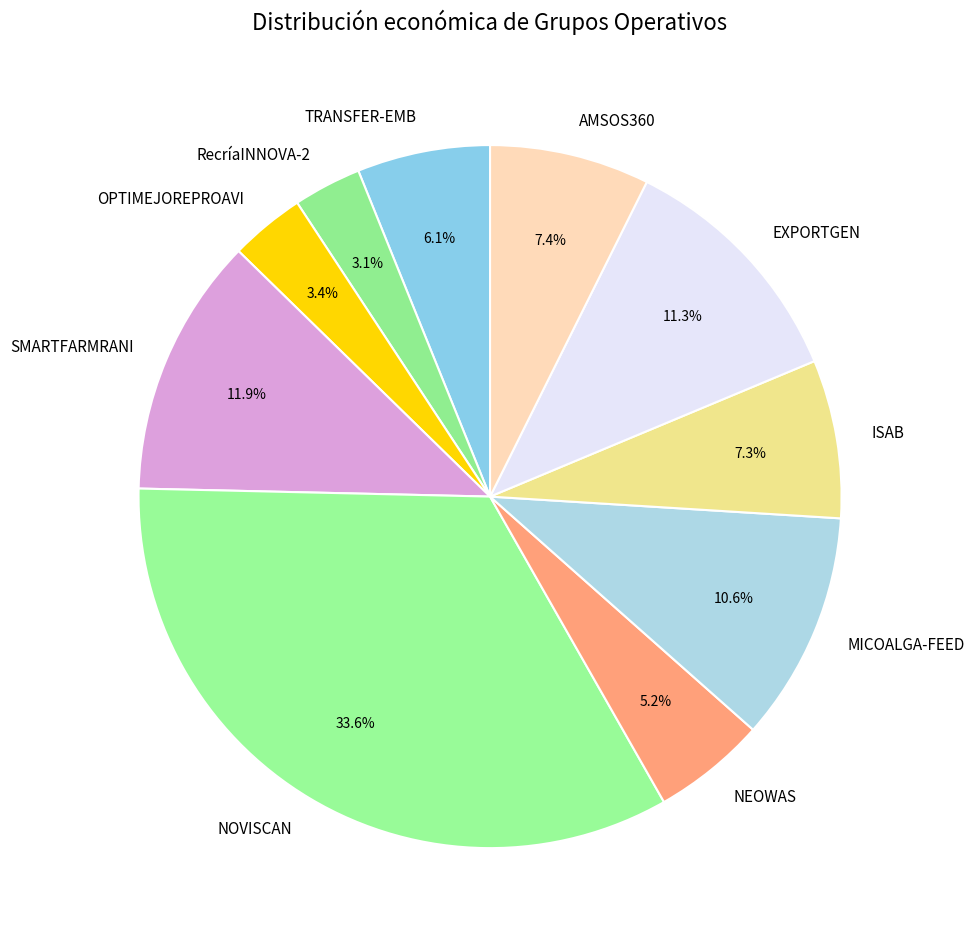

Approximately how many times larger is the value at TRANSFER-EMB compared to EXPORTGEN?

0.5